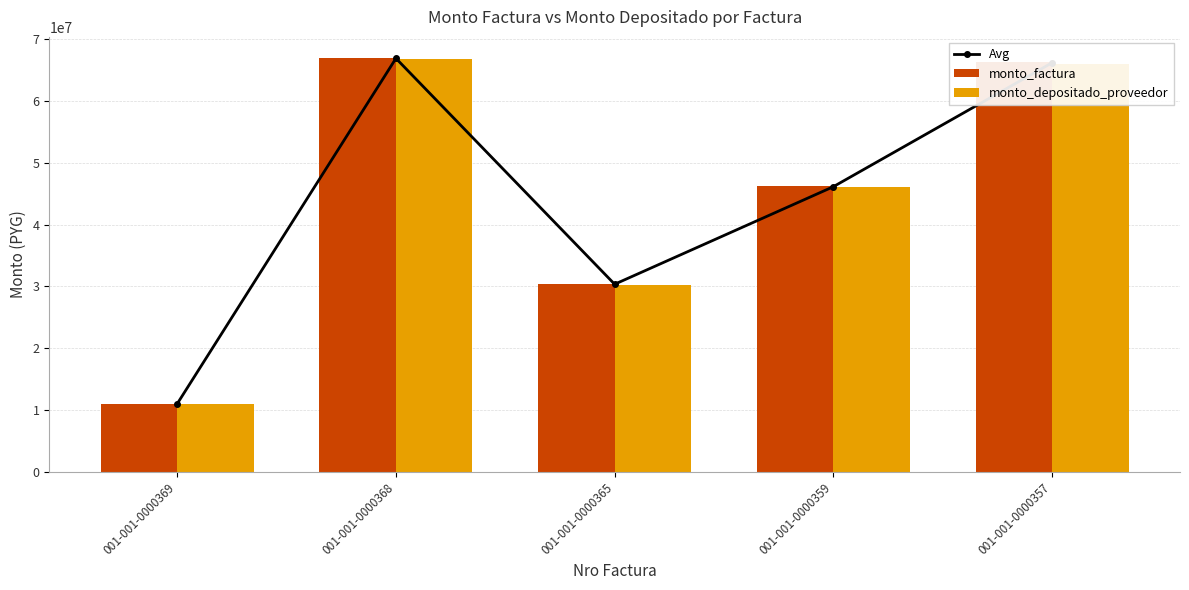

Which label corresponds to the largest value in the chart?

001-001-0000368